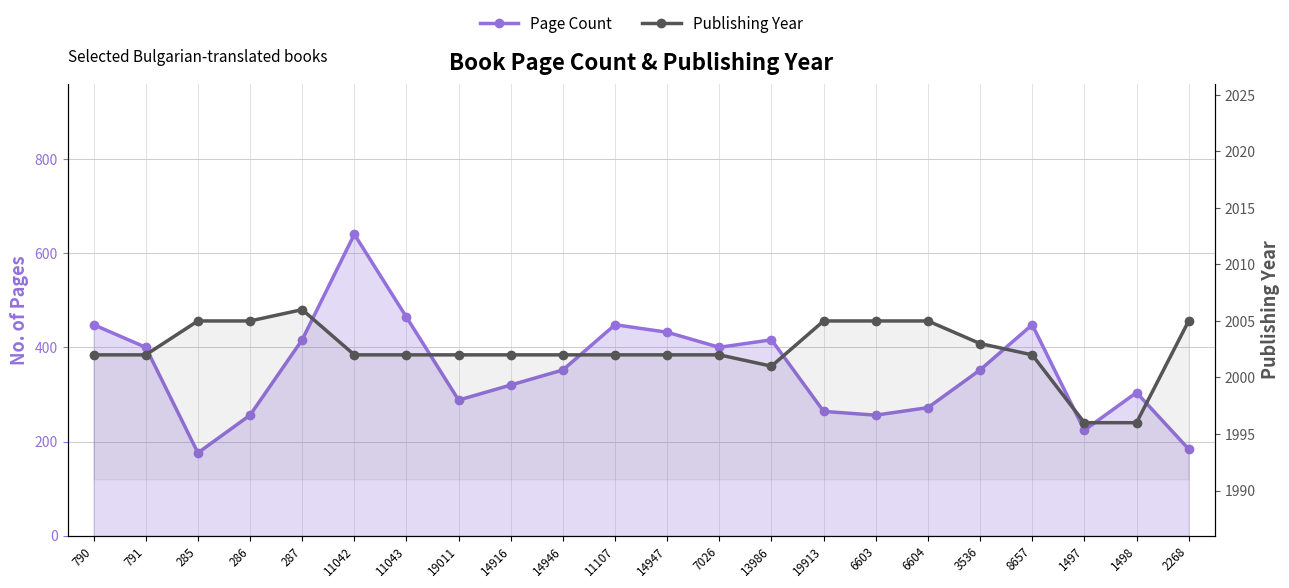

Reading left to right, extract all data points from this chart.

Page Count: 448	400	176	256	416	640	464	288	320	352	448	432	400	416	264	256	272	352	448	224	304	184
Publishing Year: 2002	2002	2005	2005	2006	2002	2002	2002	2002	2002	2002	2002	2002	2001	2005	2005	2005	2003	2002	1996	1996	2005